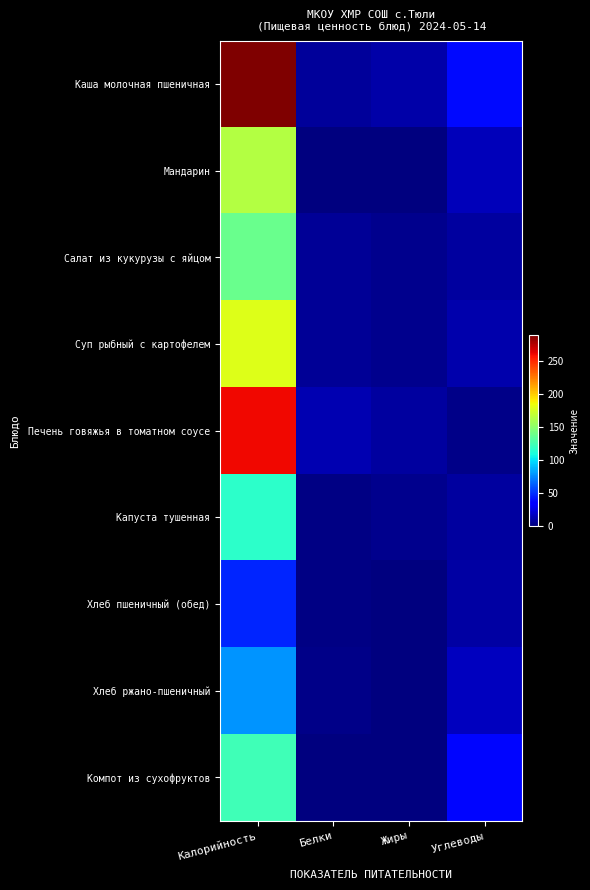

Reading left to right, extract all data points from this chart.

Каша молочная пшеничная: Калорийность=289.0	Белки=7.0	Жиры=11.0	Углеводы=39.0
Мандарин: Калорийность=164.0	Белки=0.6	Жиры=0.1	Углеводы=15.2
Салат из кукурузы с яйцом: Калорийность=138.0	Белки=6.0	Жиры=4.0	Углеводы=8.0
Суп рыбный с картофелем: Калорийность=179.0	Белки=6.0	Жиры=4.0	Углеводы=12.0
Печень говяжья в томатном соусе: Калорийность=260.0	Белки=13.0	Жиры=9.0	Углеводы=3.0
Капуста тушенная: Калорийность=117.0	Белки=2.0	Жиры=4.0	Углеводы=8.0
Хлеб пшеничный (обед): Калорийность=47.0	Белки=2.0	Жиры=0.0	Углеводы=10.0
Хлеб ржано-пшеничный: Калорийность=79.0	Белки=3.0	Жиры=0.0	Углеводы=16.0
Компот из сухофруктов: Калорийность=124.0	Белки=1.0	Жиры=0.0	Углеводы=38.0